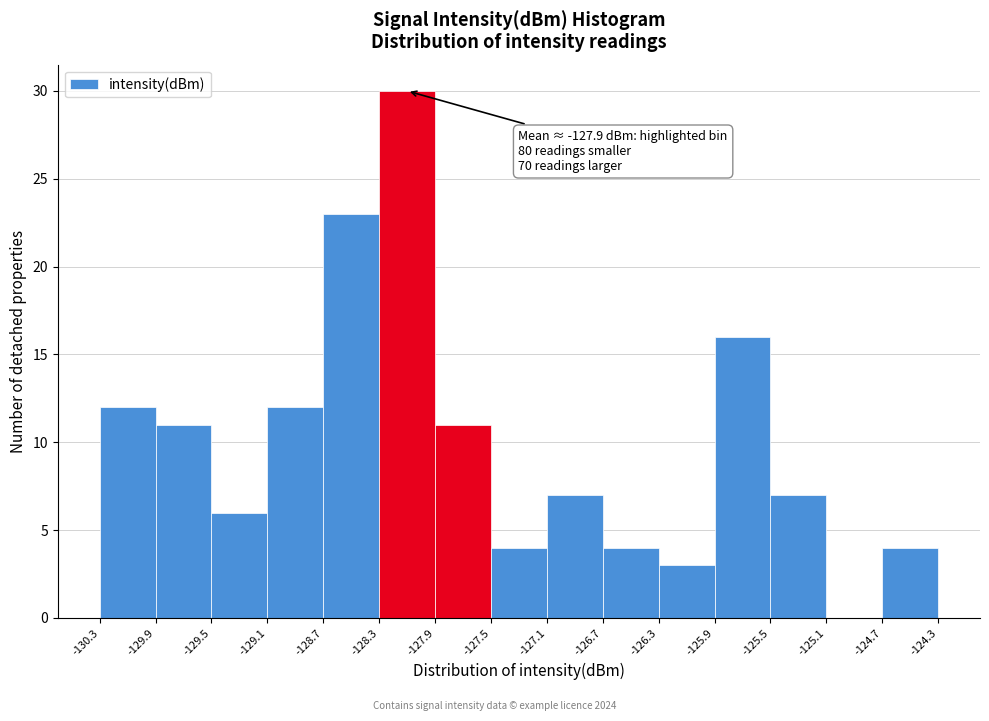

Which range on the x-axis has the tallest bar?

-128.3 to -127.9